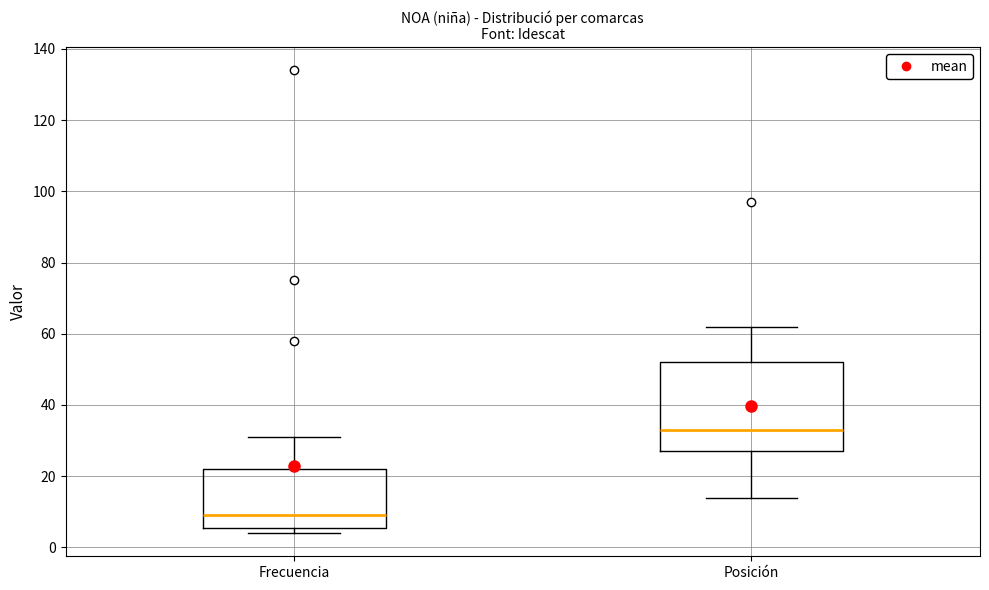

Where is the lower edge of the box for Frecuencia on the y-axis? The values are not printed on the chart, so give them approximately, as read against the axis.

6